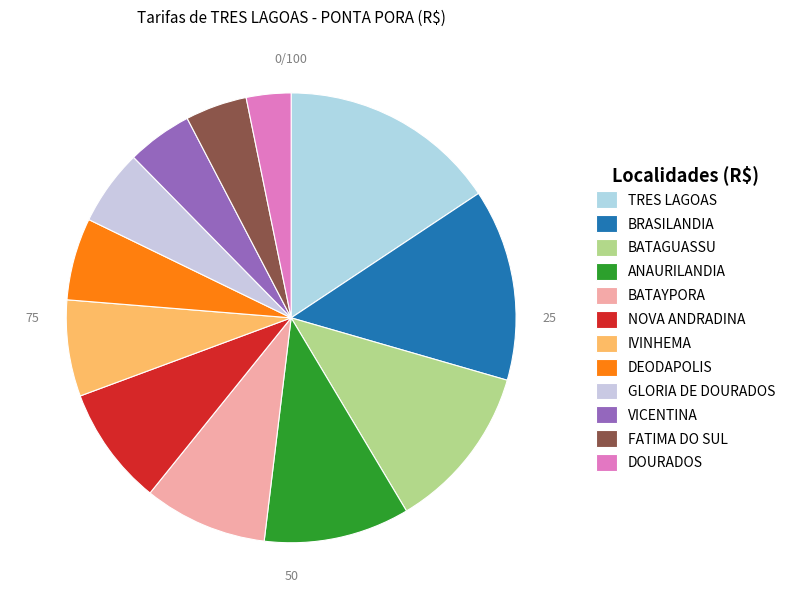

Does any single category account for the majority?

No